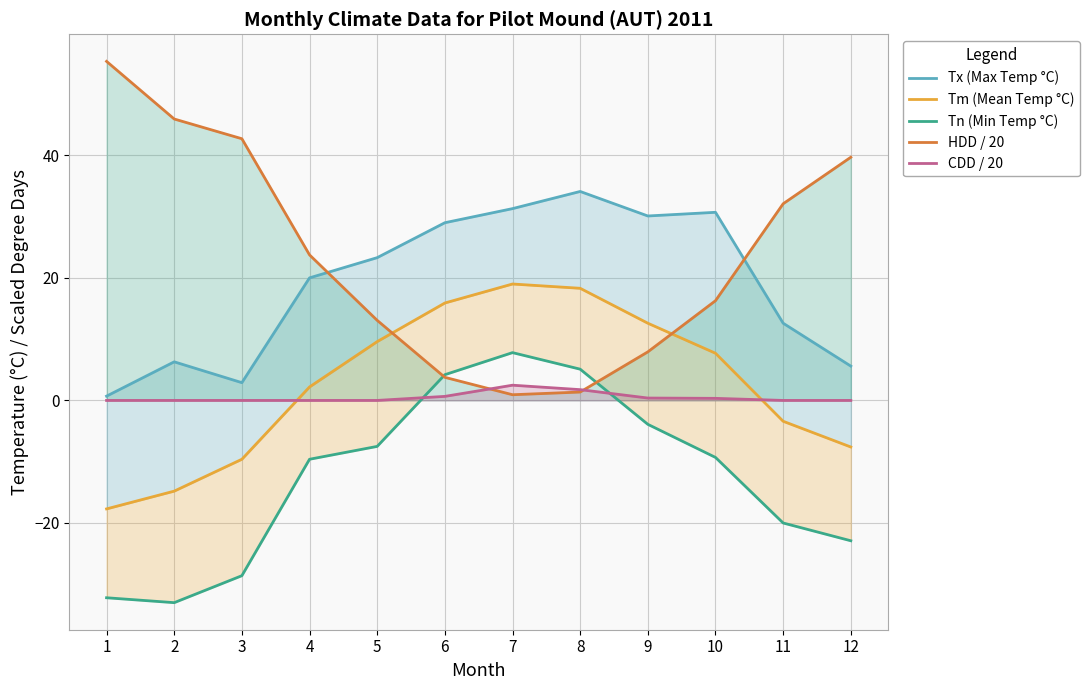

What value does the HDD / 20 series have at 9?

7.9